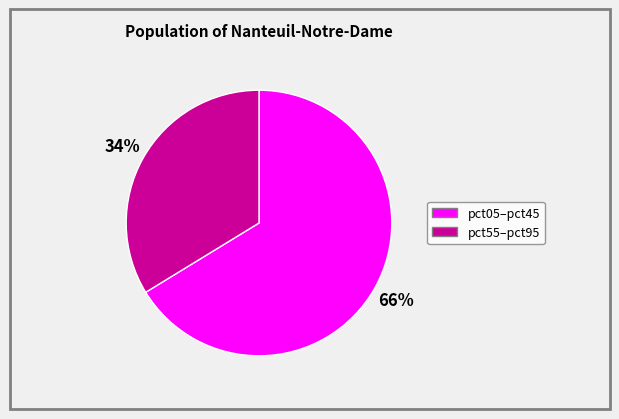

To the nearest percent, what is the average slice percentage?

50%